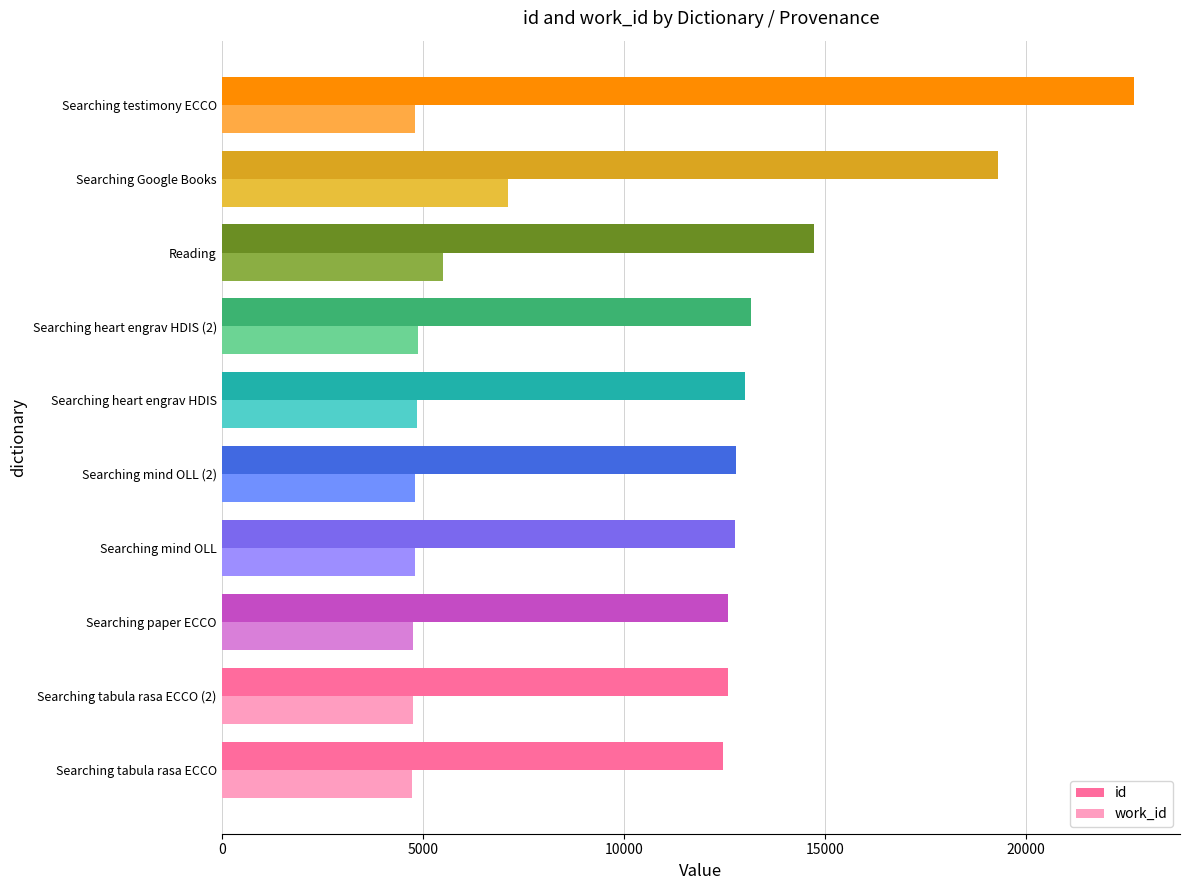

Rank the series by their maximum value, from lowest to highest.

work_id, id